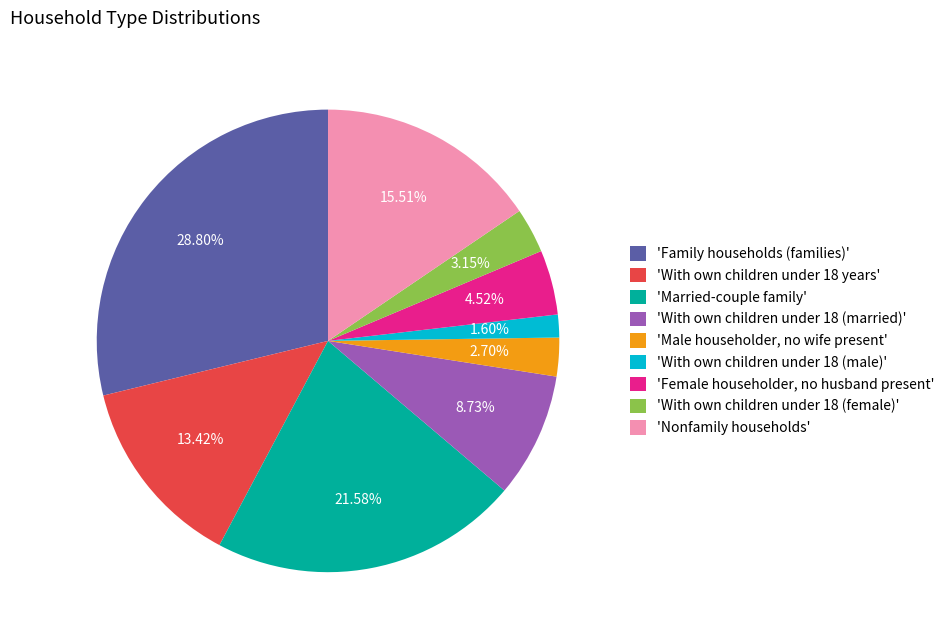

Which category has the biggest portion of the pie?

'Family households (families)'